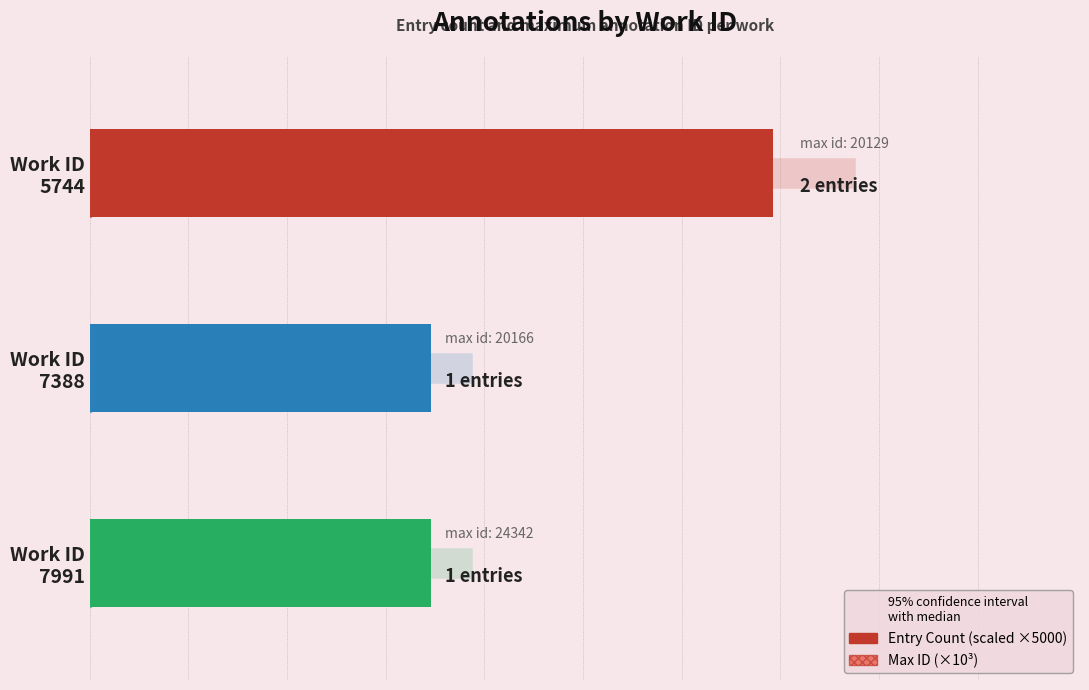

How many groups of bars are there?

3